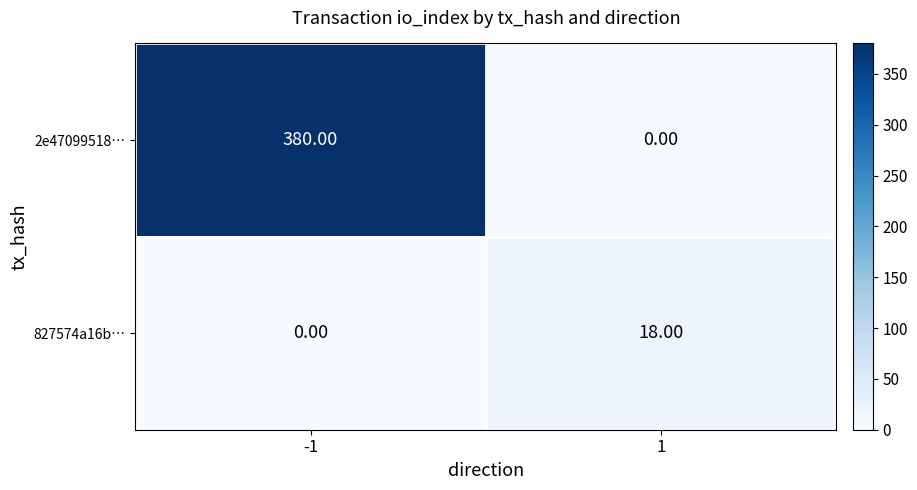

Which series has the widest spread of values?

2e47099518…